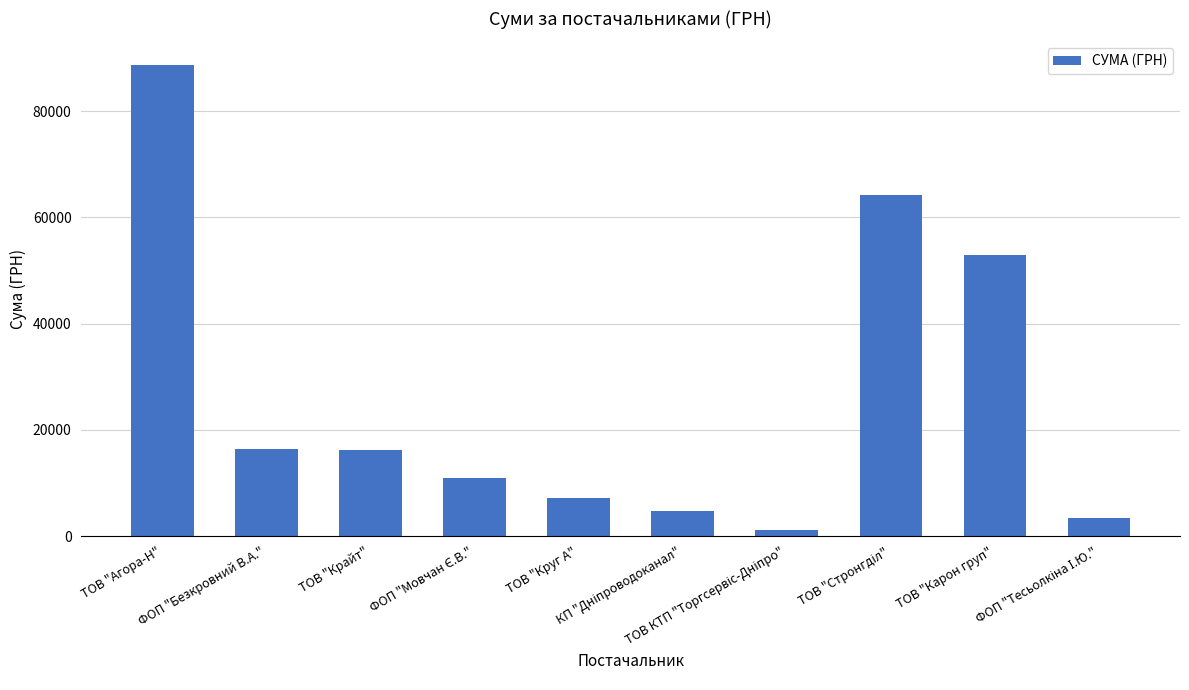

True or false: the data shows 8691.5 at ТОВ "Крайт".

False